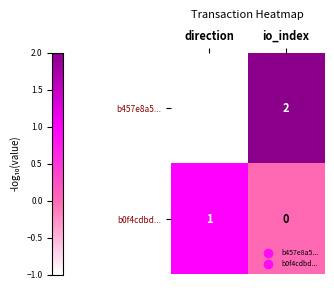

What is the difference between the maximum and minimum values in the b457e8a5... series?

3